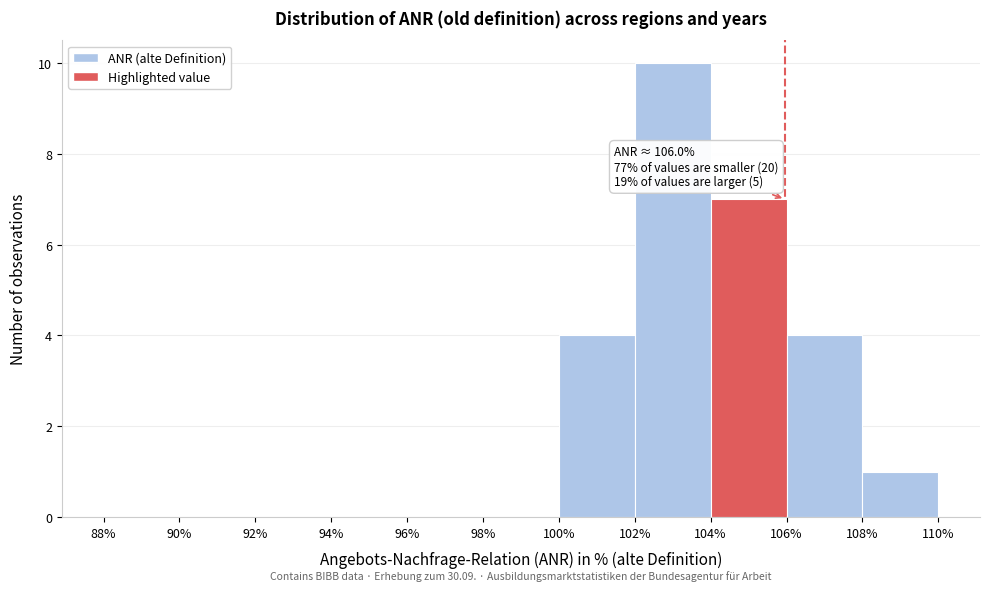

Which range on the x-axis has the tallest bar?

102% to 104%